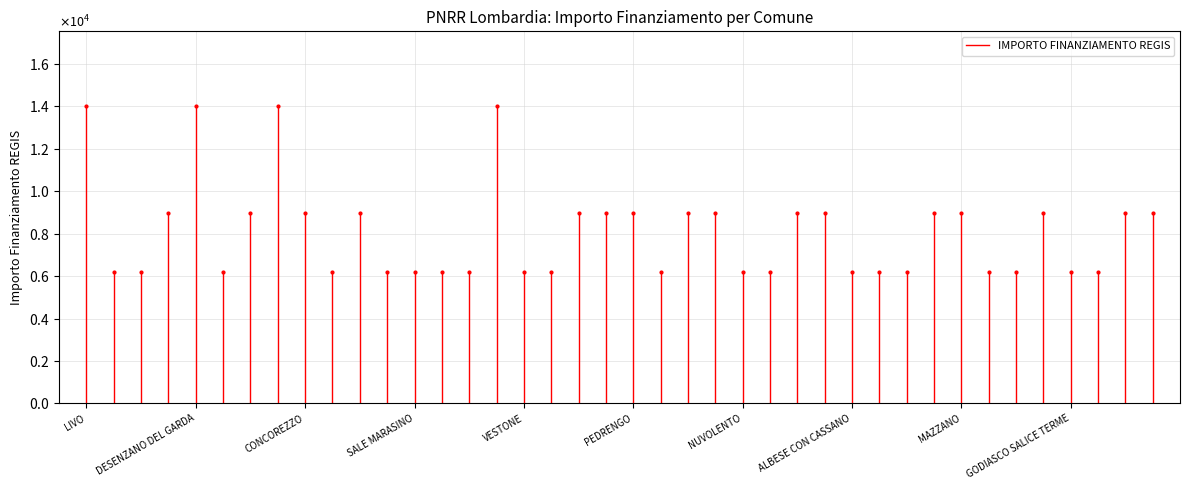

What is the label of the 2nd point from the right?

LIVO